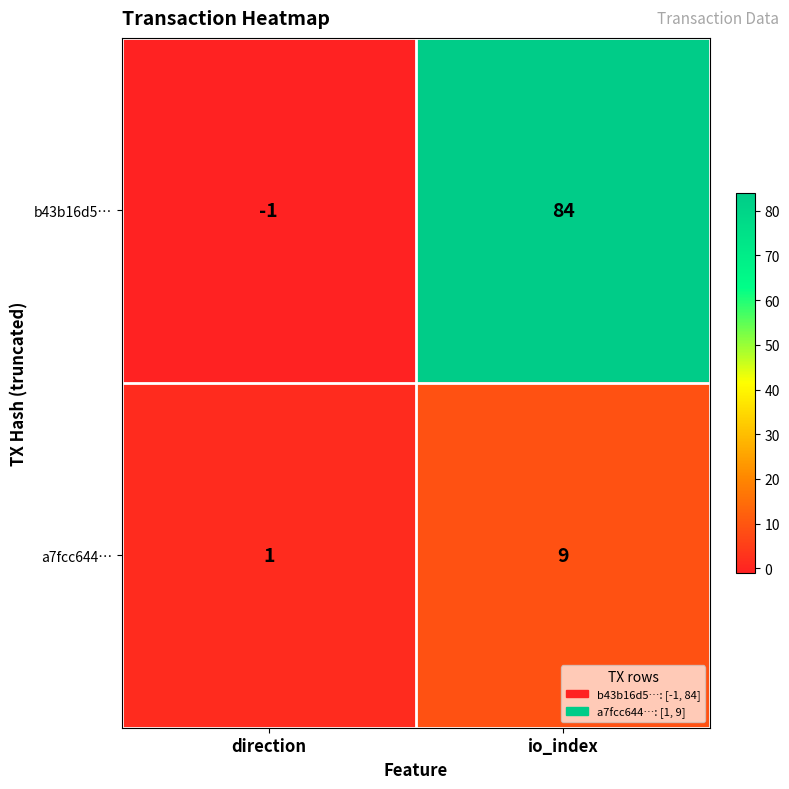

Which series has the largest total across all categories?

b43b16d5…